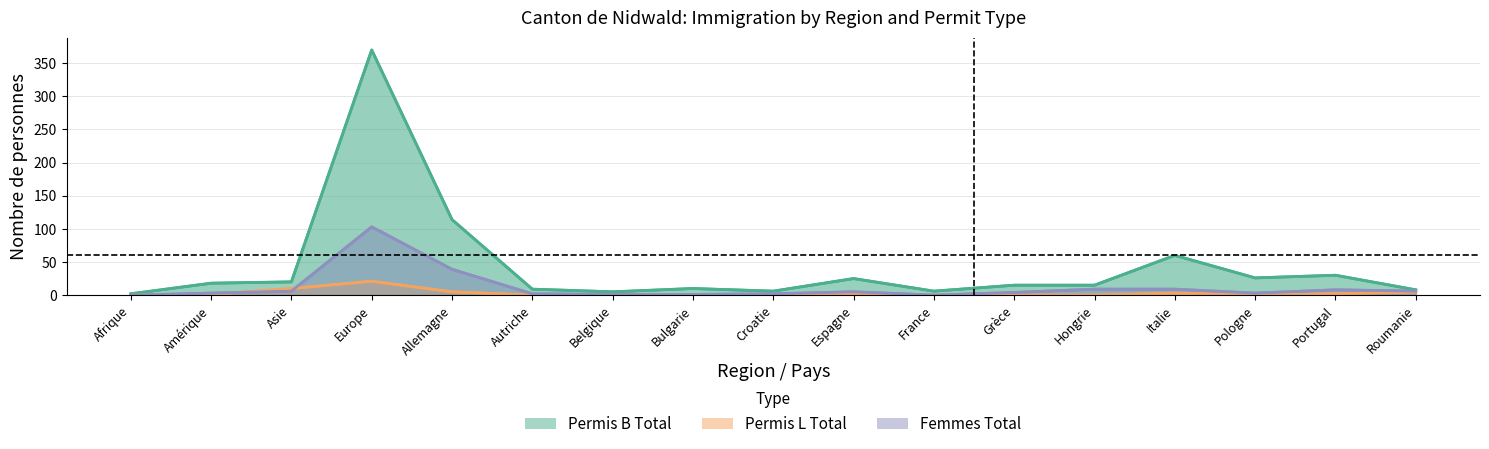

At which category does the chart reach its peak across all series?

Europe